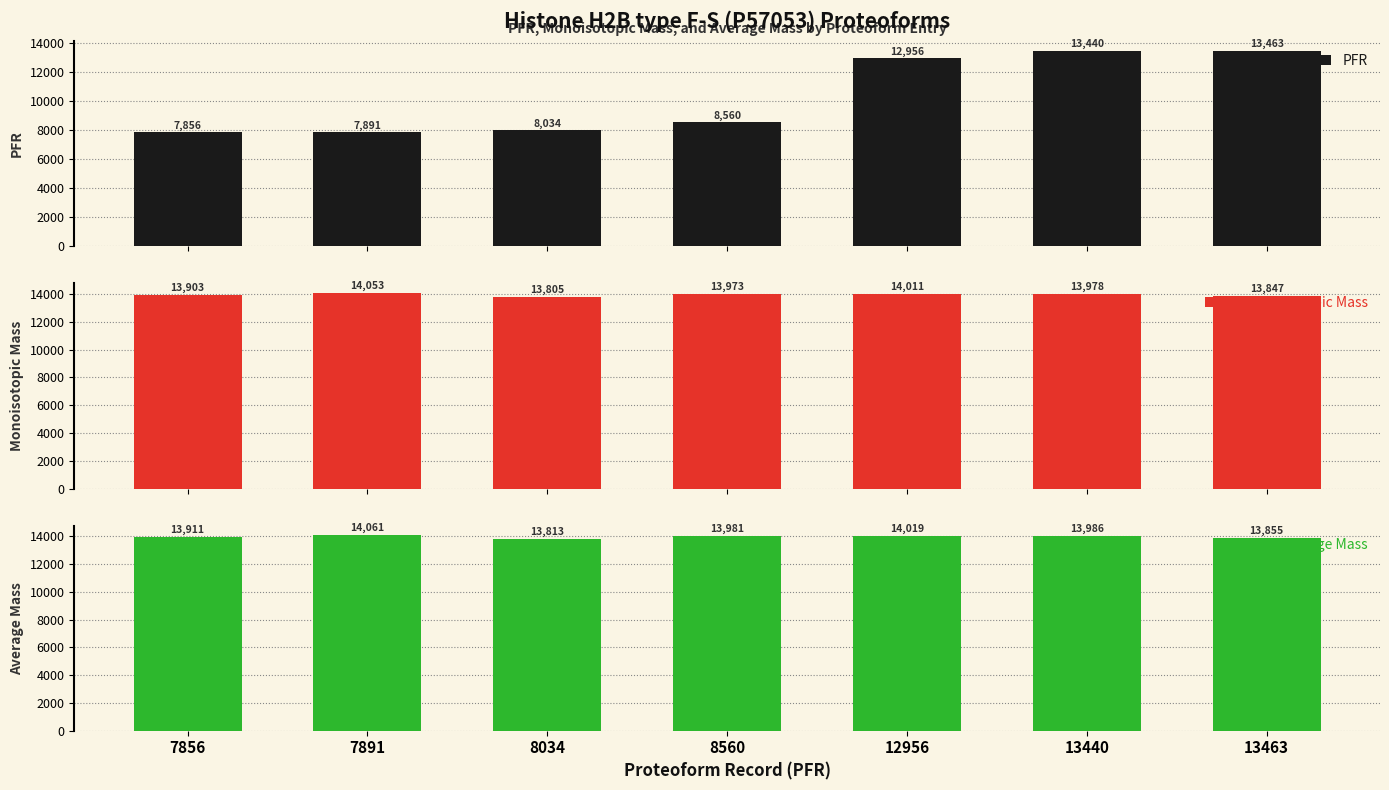

Reading right to left, transcribe all the data shown in this chart.

PFR: 13463.0	13440.0	12956.0	8560.0	8034.0	7891.0	7856.0
Monoisotopic Mass: 13846.5	13977.6	14010.5	13972.6	13804.5	14052.5	13902.6
Average Mass: 13855.0	13986.2	14019.1	13981.2	13813.0	14061.1	13911.1